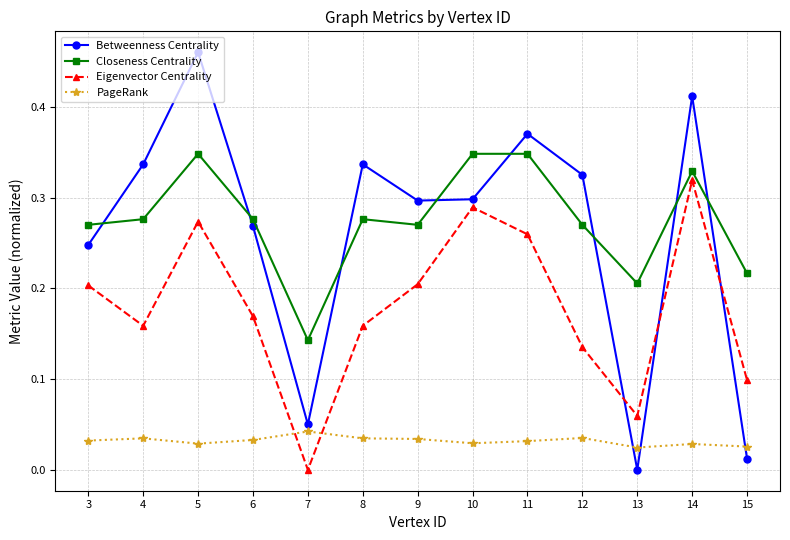

At which category does the chart reach its peak across all series?

5